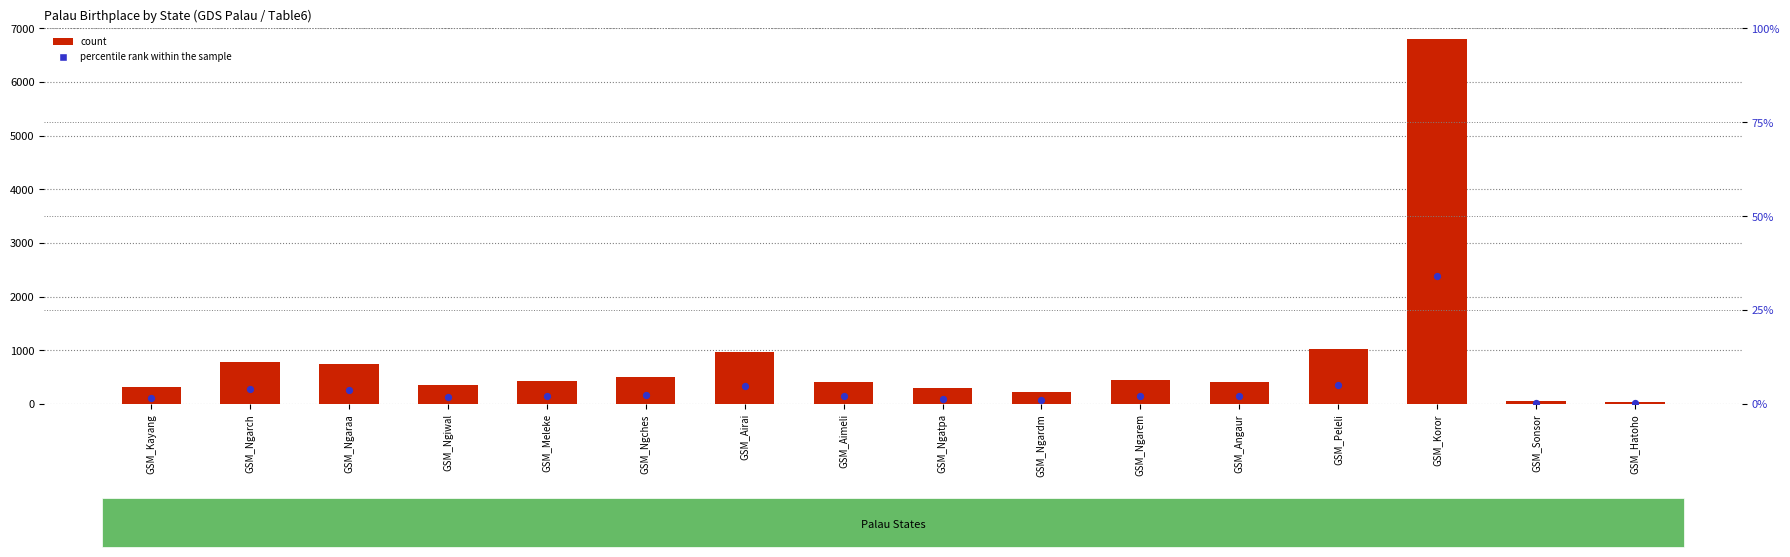

What are all the series names shown in the legend?

count, percentile rank within the sample